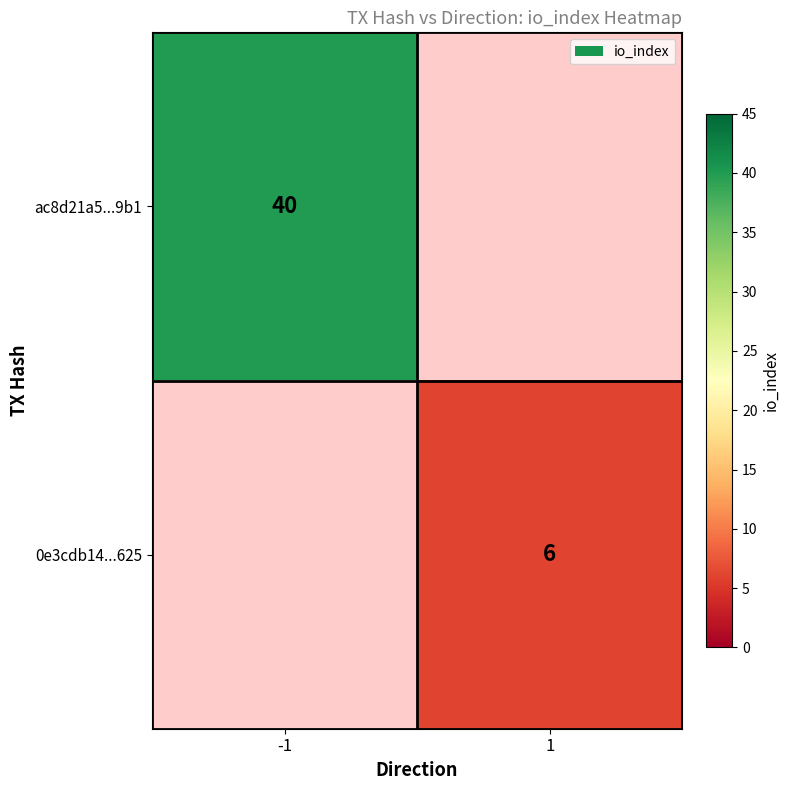

True or false: ac8d21a5...9b1 has a value of 17 at -1.

False